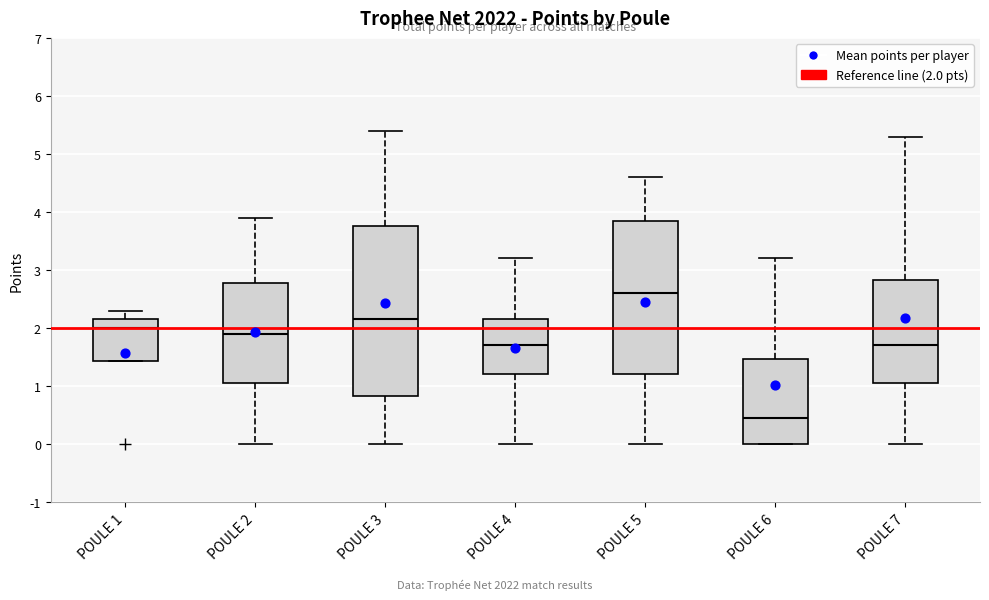

Where is the lower edge of the box for POULE 2 on the y-axis? The values are not printed on the chart, so give them approximately, as read against the axis.

1.1